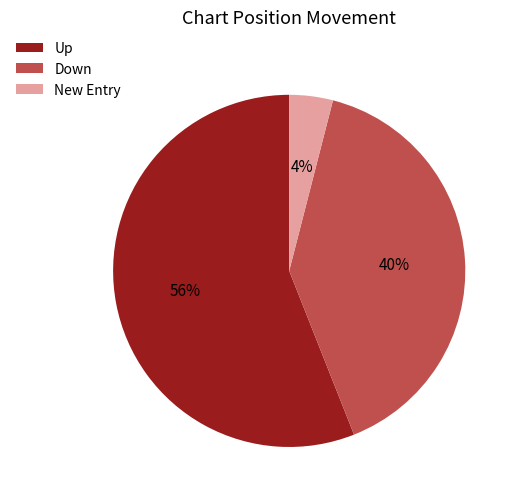

Combined, do Down and New Entry account for over 50%?

No